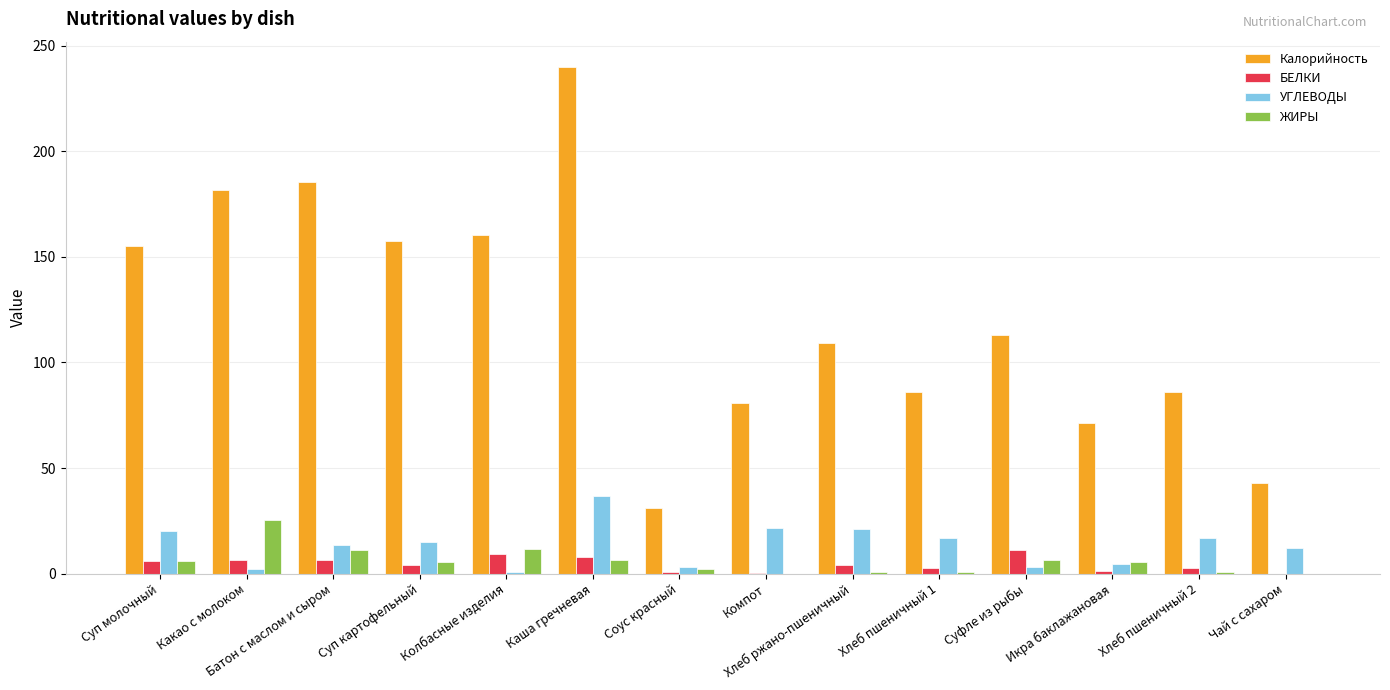

Where does the Калорийность series first go above 112?

Суп молочный